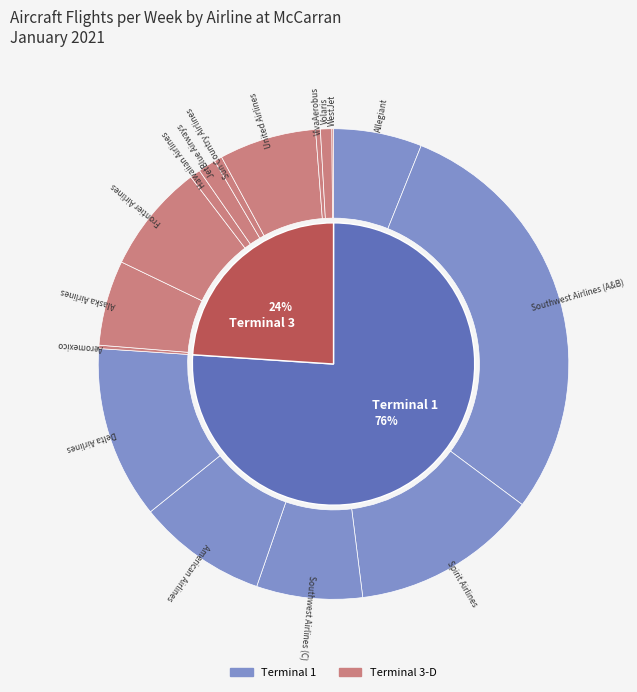

Is the sum of WestJet and Spirit Airlines greater than half?

No